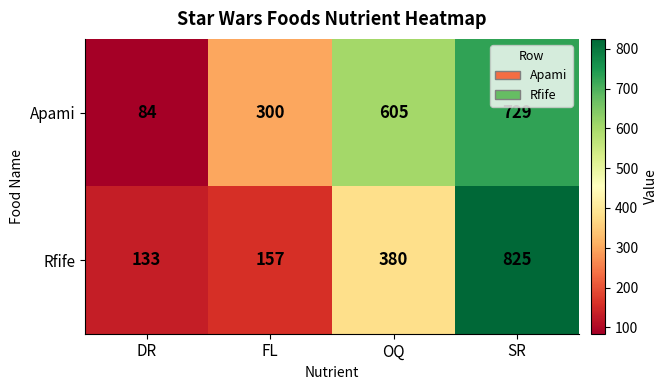

Read the Rfife value at DR.

133